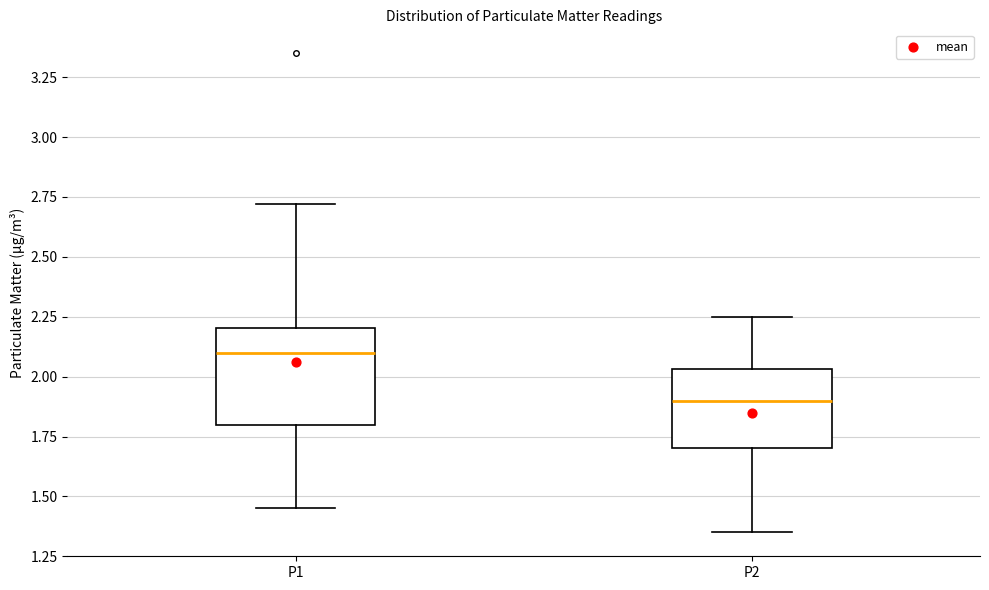

Reading left to right, read every box against the y-axis: the position of its median line, the range the box covers, and the ends of its whiskers. The values are not printed on the chart, so give them approximately, as read against the axis.

P1: median 2.10, box 1.80 to 2.20, whiskers 1.45 to 2.70
P2: median 1.90, box 1.70 to 2.05, whiskers 1.35 to 2.25